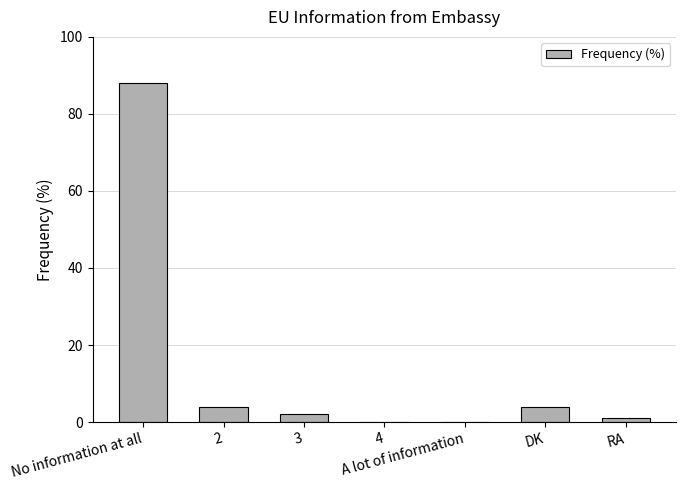

Is it true that the value at 4 is 0?

True